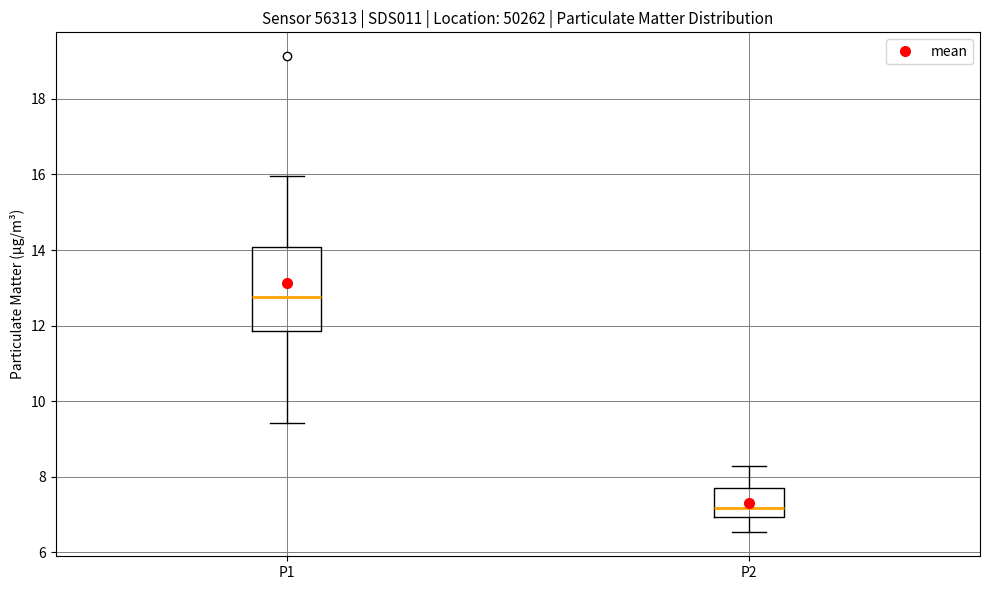

Reading left to right, transcribe this box plot: for each box, give where its median line is, the range the box spans, and where its two whiskers end, as read against the y-axis. The values are not printed on the chart, so give them approximately, as read against the axis.

P1: median 12.8, box 11.8 to 14.0, whiskers 9.4 to 16.0
P2: median 7.2, box 7.0 to 7.8, whiskers 6.6 to 8.4